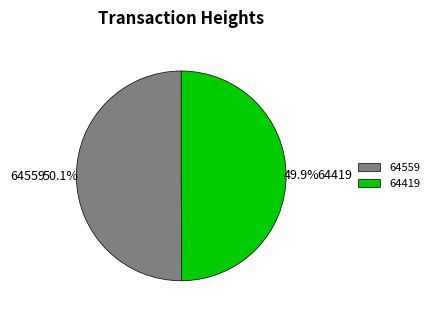

To the nearest percent, what is the average slice percentage?

50%